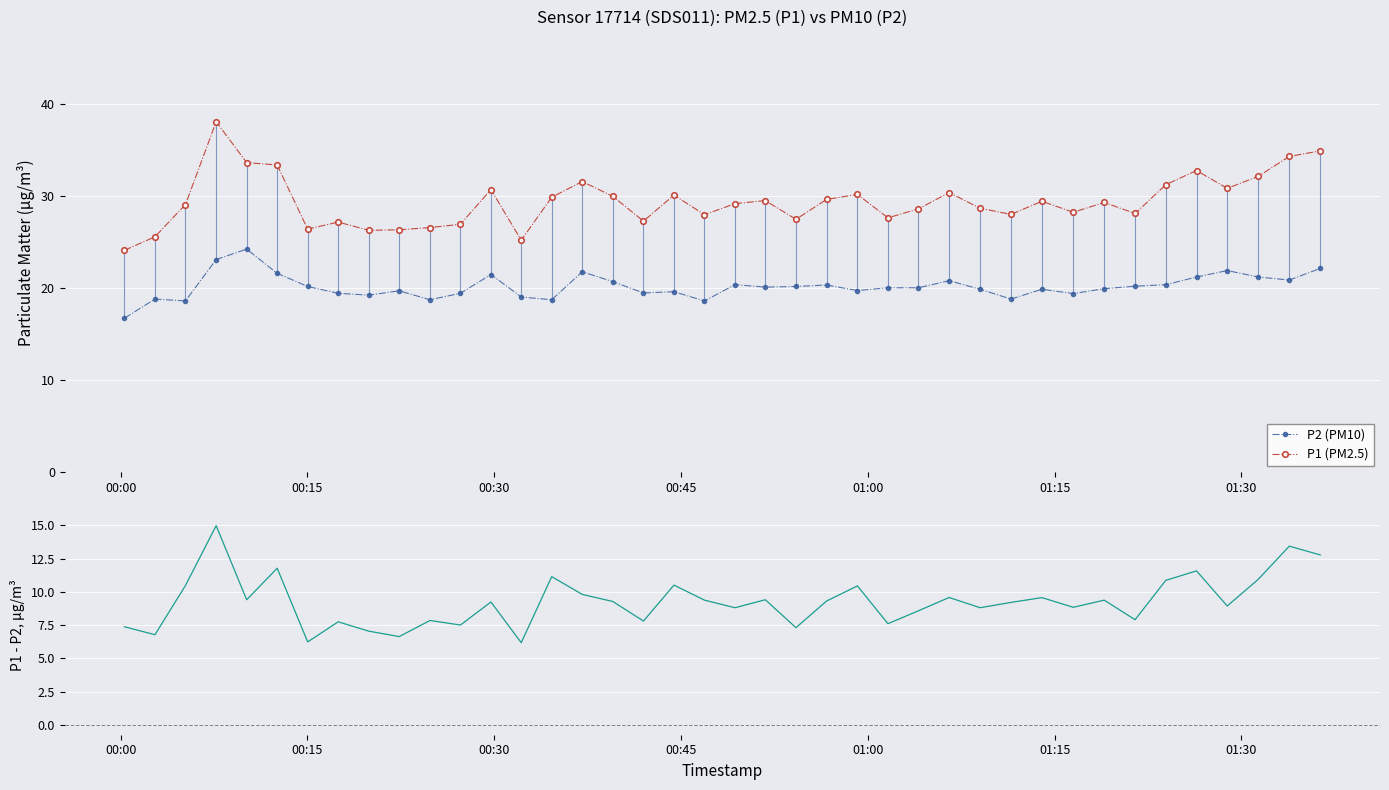

What is the lowest value of the P1 (PM2.5) series?

24.1